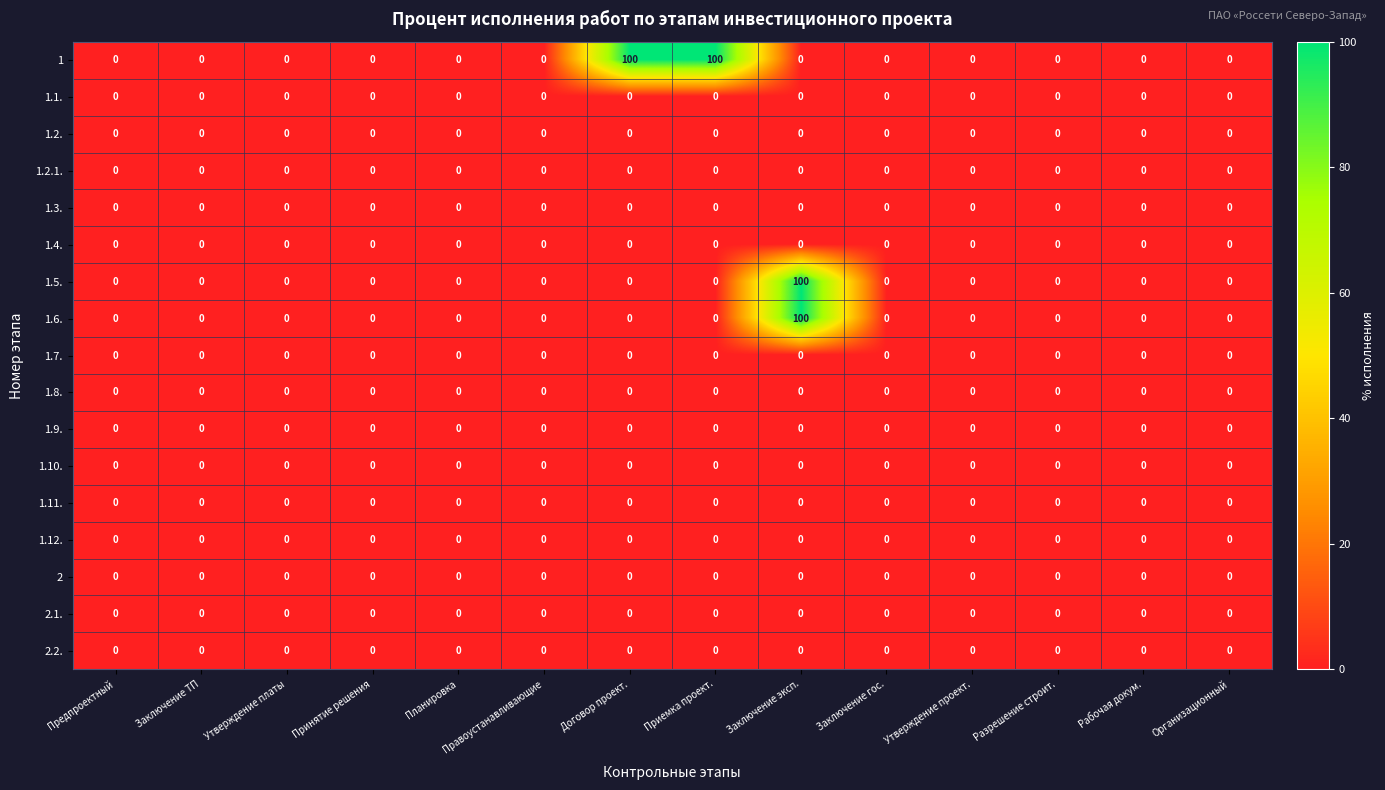

Which series has the largest total across all categories?

1